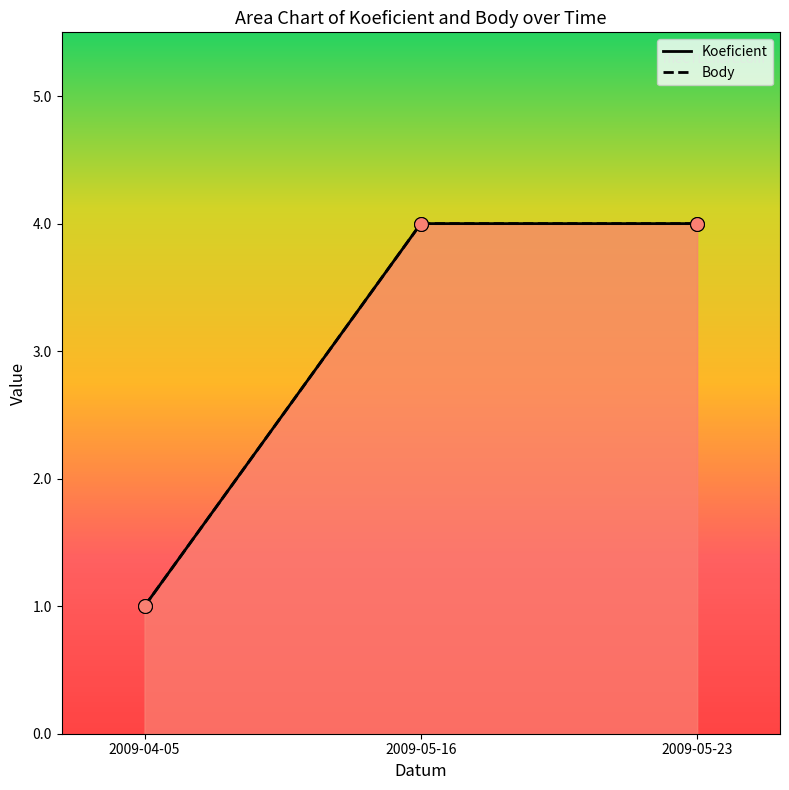

At which category is the sum across all series the highest?

2009-05-16